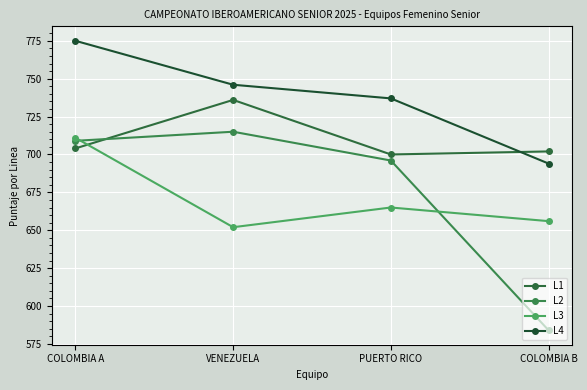

What is the difference between the second highest and minimum values in the L1 series?

4